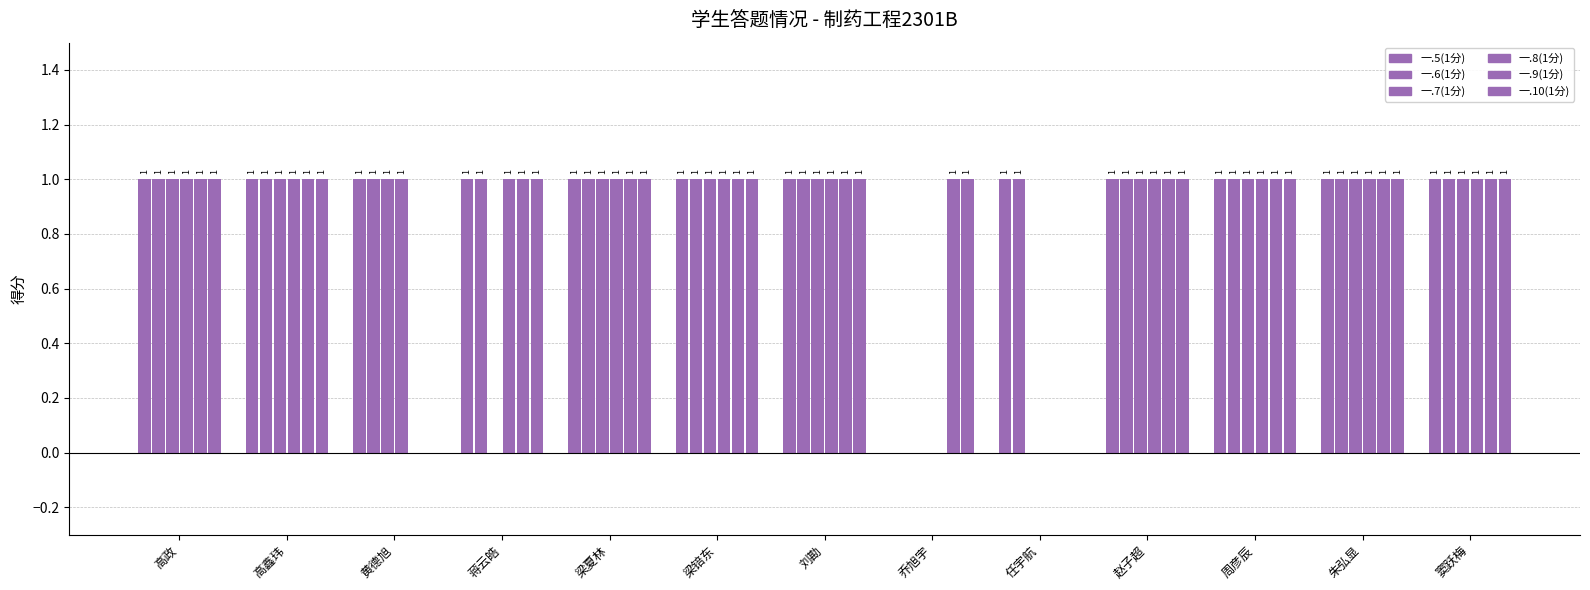

What is the sum of the 一.8(1分) values at 蒋云皓 and 黄德旭?

2